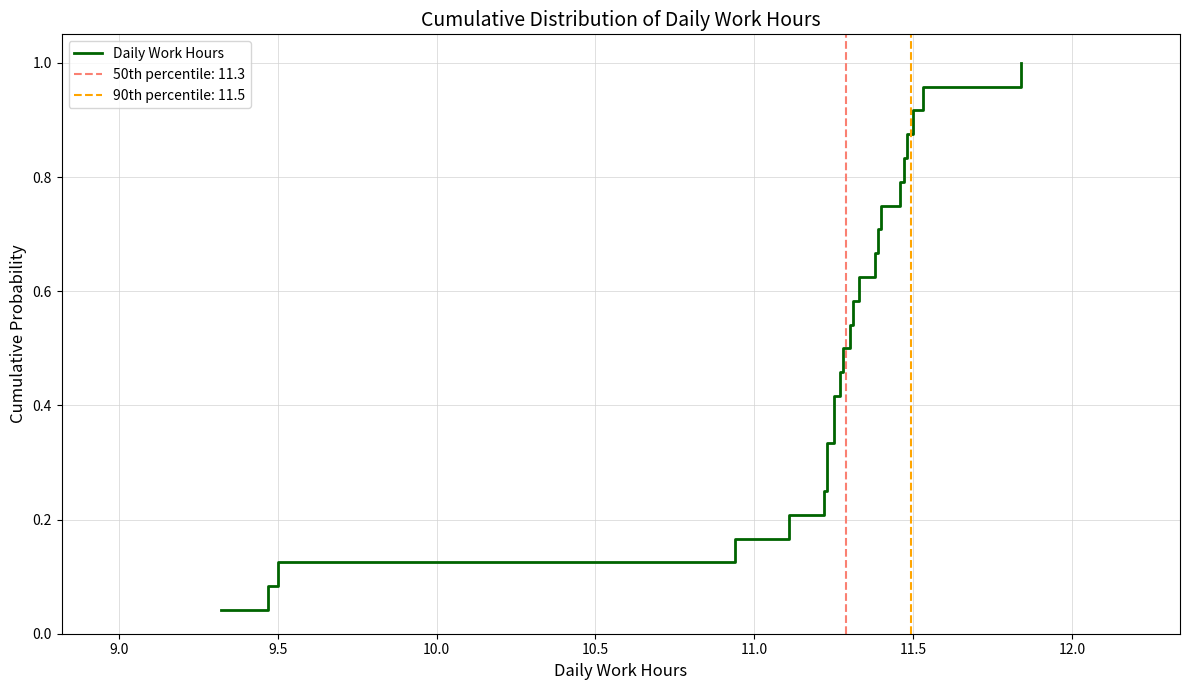

What is the average value?

0.5